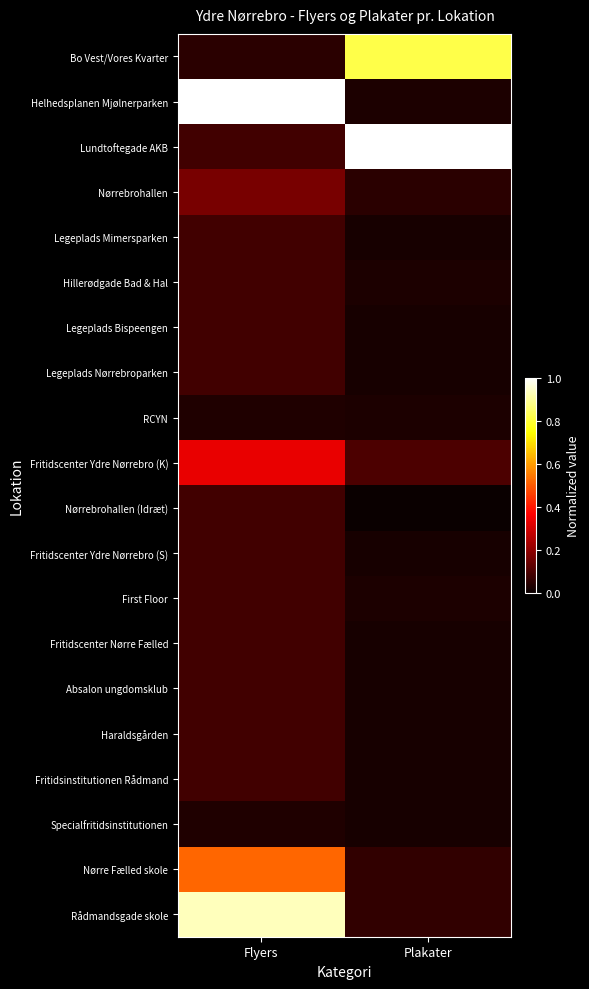

List the series in order of their peak value, highest first.

Helhedsplanen Mjølnerparken, Lundtoftegade AKB, Rådmandsgade skole, Bo Vest/Vores Kvarter, Nørre Fælled skole, Fritidscenter Ydre Nørrebro (K), Nørrebrohallen, Legeplads Mimersparken, Hillerødgade Bad & Hal, Legeplads Bispeengen, Legeplads Nørrebroparken, Nørrebrohallen (Idræt), Fritidscenter Ydre Nørrebro (S), First Floor, Fritidscenter Nørre Fælled, Absalon ungdomsklub, Haraldsgården, Fritidsinstitutionen Rådmand, RCYN, Specialfritidsinstitutionen